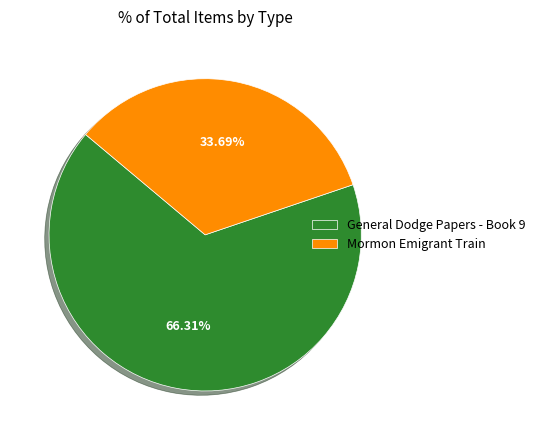

Combined, what portion of the pie is Mormon Emigrant Train and General Dodge Papers - Book 9?

100.0%